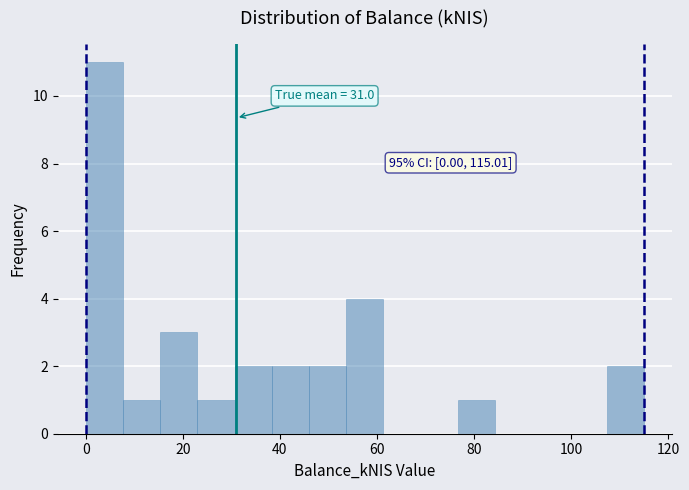

Read against the x-axis, roughly where is the centre of the tallest bar?

4